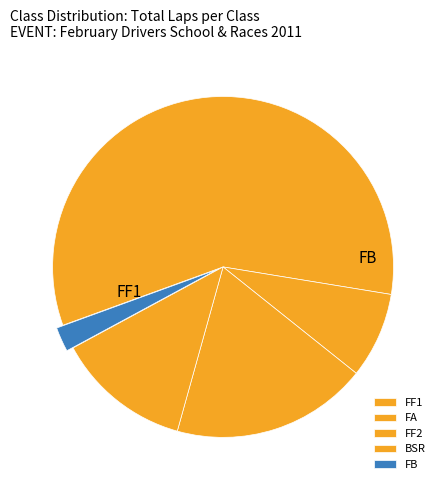

Which slice is the smallest?

FB